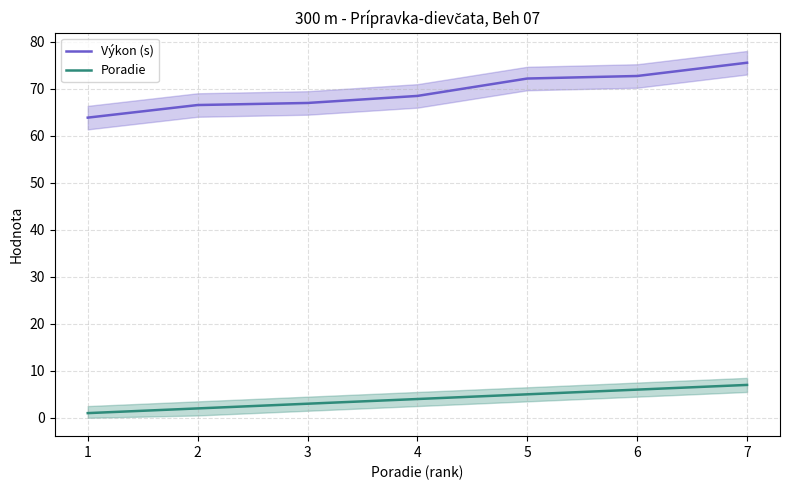

True or false: Poradie has a value of 1.0 at 2.

False